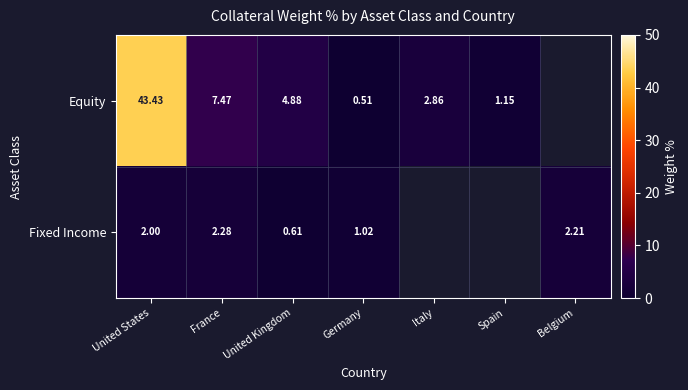

Is the value of Equity at United States greater than the value of Fixed Income at France?

Yes